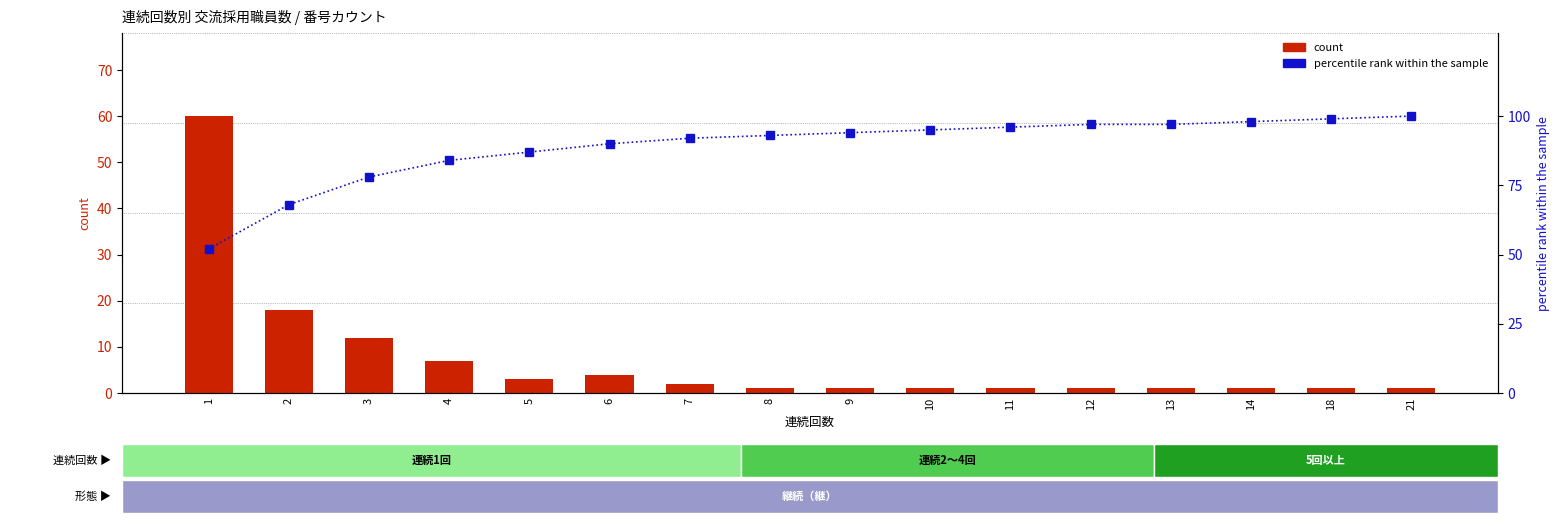

What is the lowest value of the percentile rank within the sample series?

52